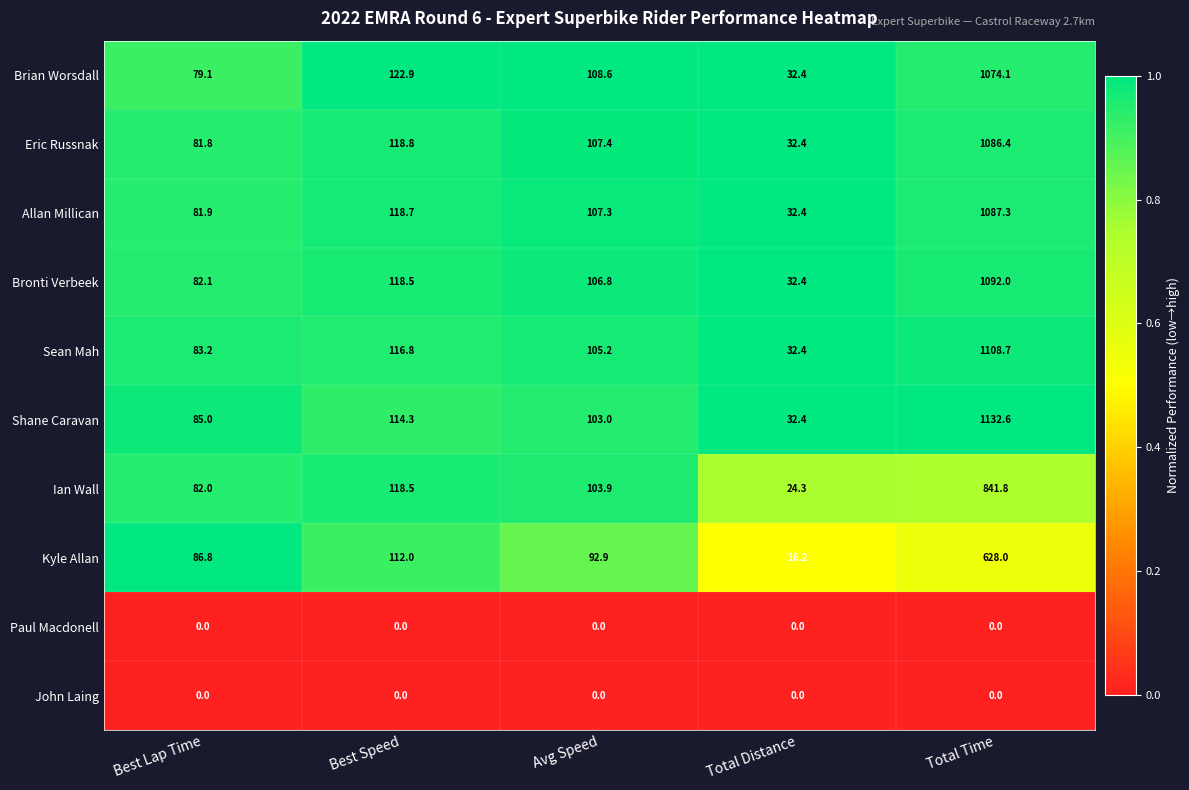

Which category has the highest value across all series?

Total Time